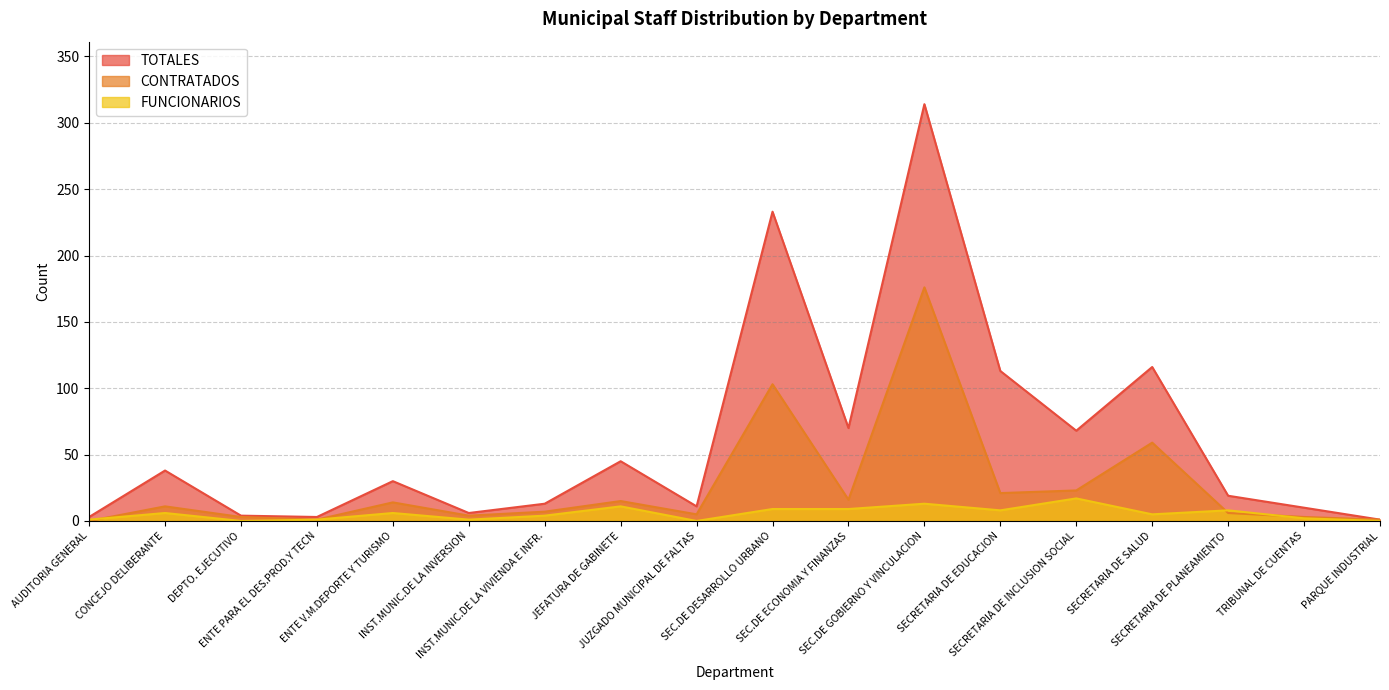

At CONCEJO DELIBERANTE, list the series in order from largest to smallest.

TOTALES, CONTRATADOS, FUNCIONARIOS